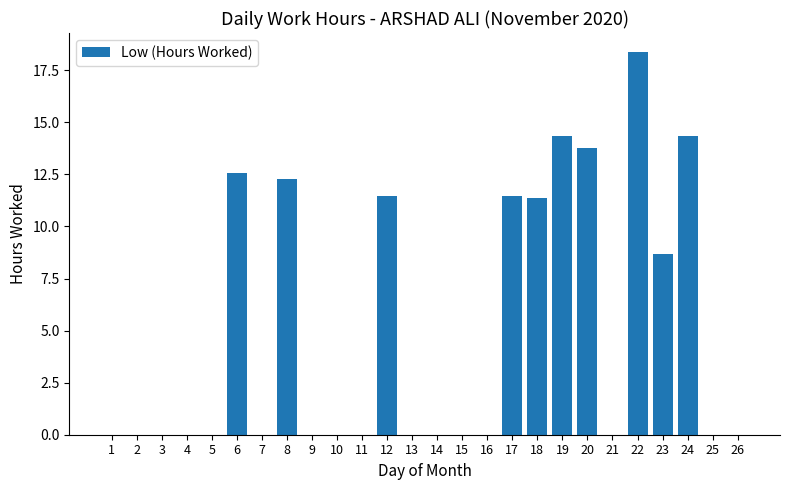

Which label corresponds to the largest value in the chart?

22